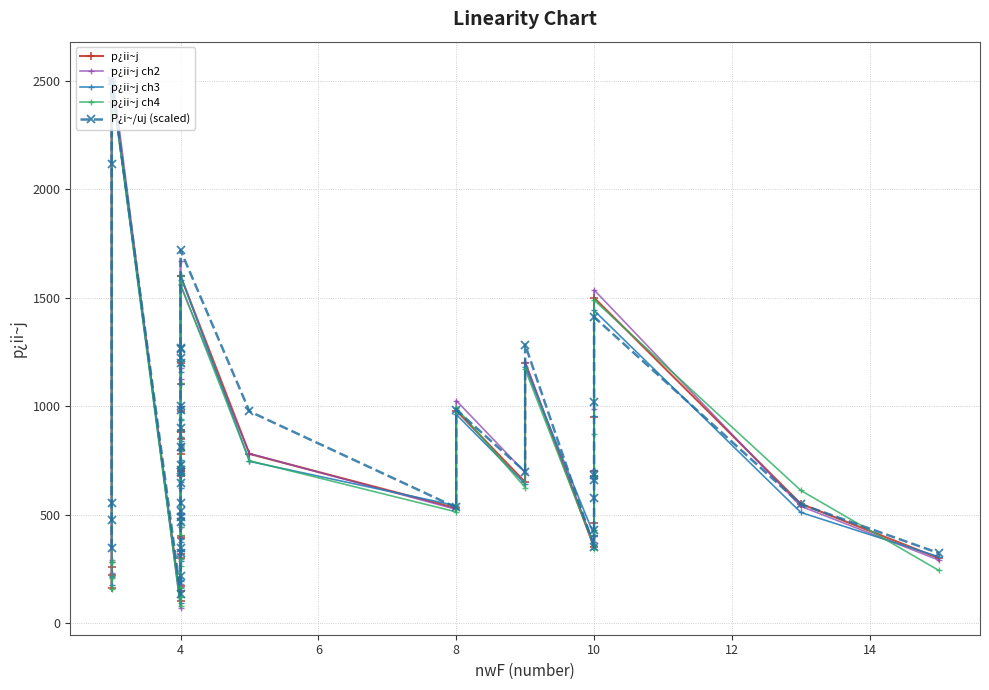

What is the value of the p¿ii~j point at the 25th from the left?

1600.0